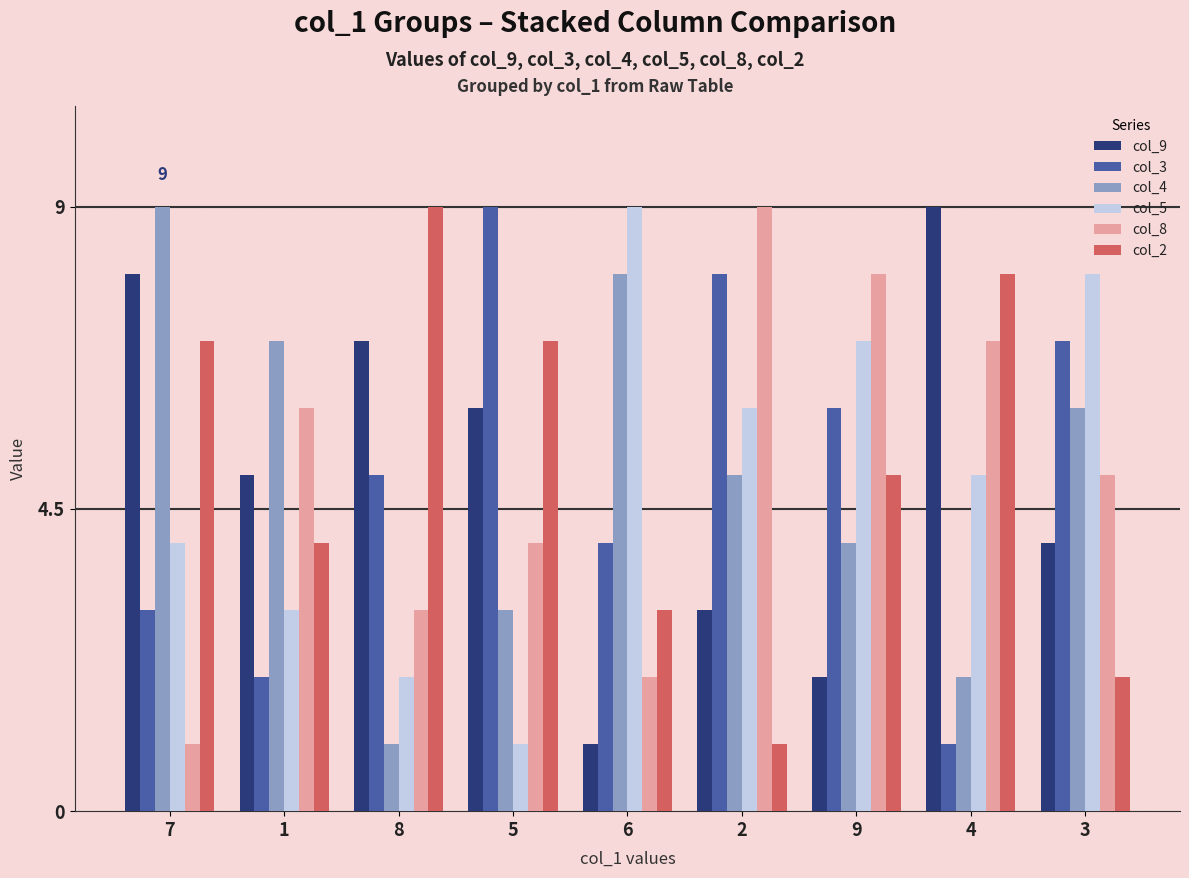

What is the label of the 6th bar from the left?

2